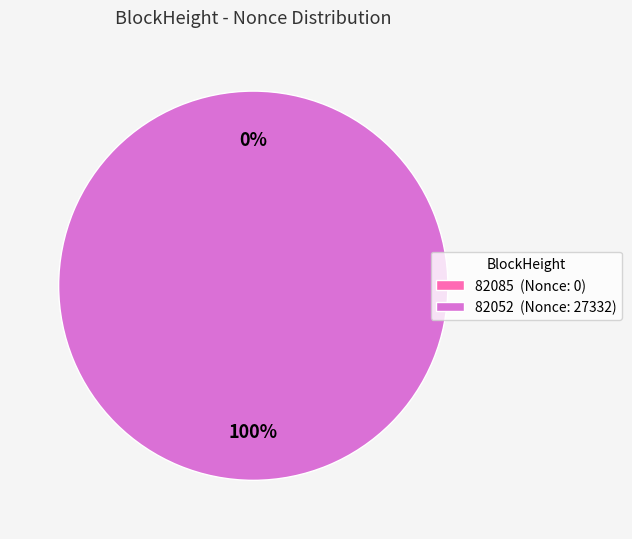

The 82085 slice represents 10% of the pie. True or false?

False